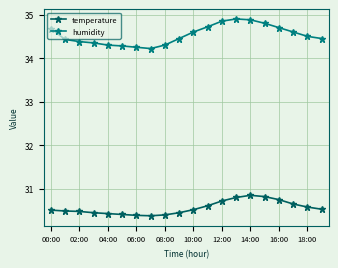

True or false: humidity and temperature cross at least once.

False